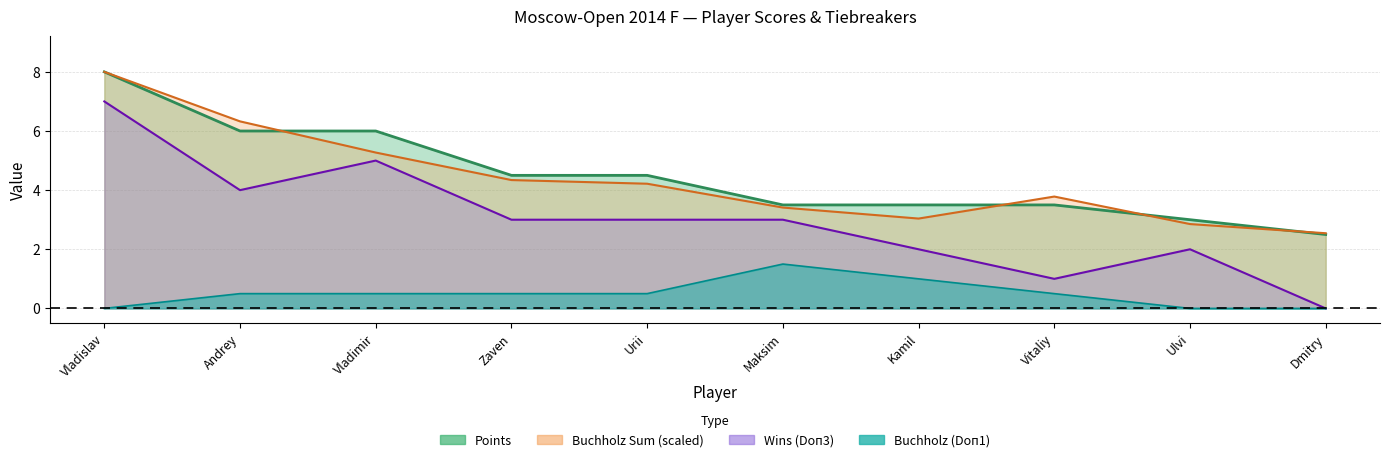

What is the highest value of the Buchholz (Doп1) series?

1.5